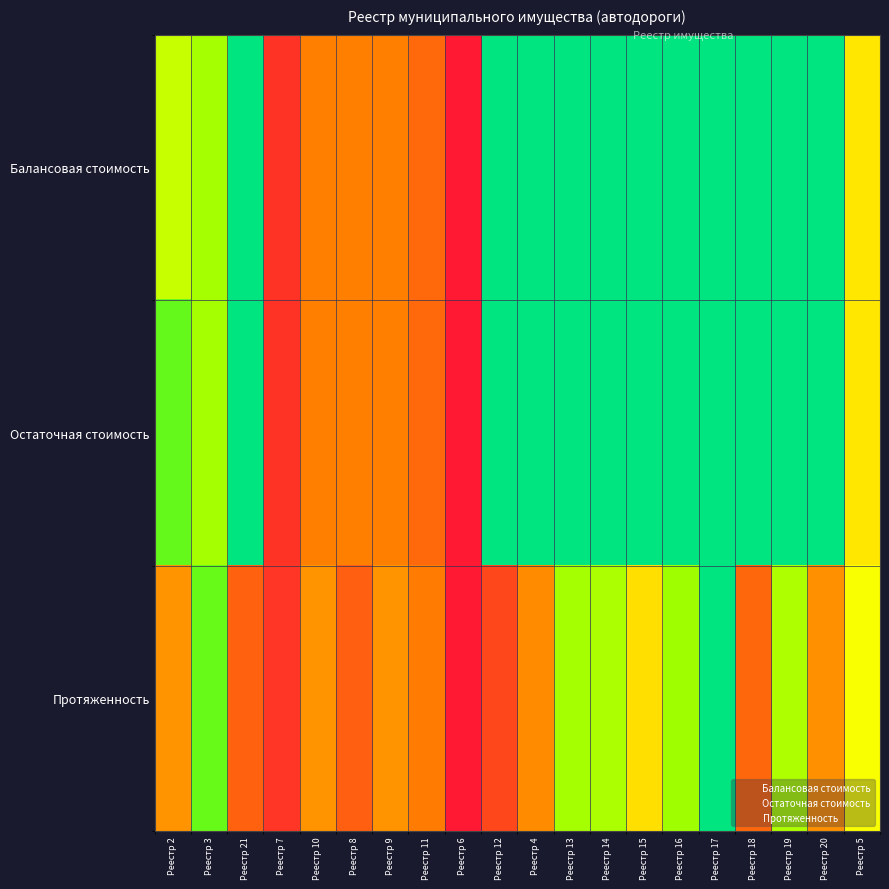

The Остаточная стоимость series shows 1.7 at Реестр 16. True or false?

False